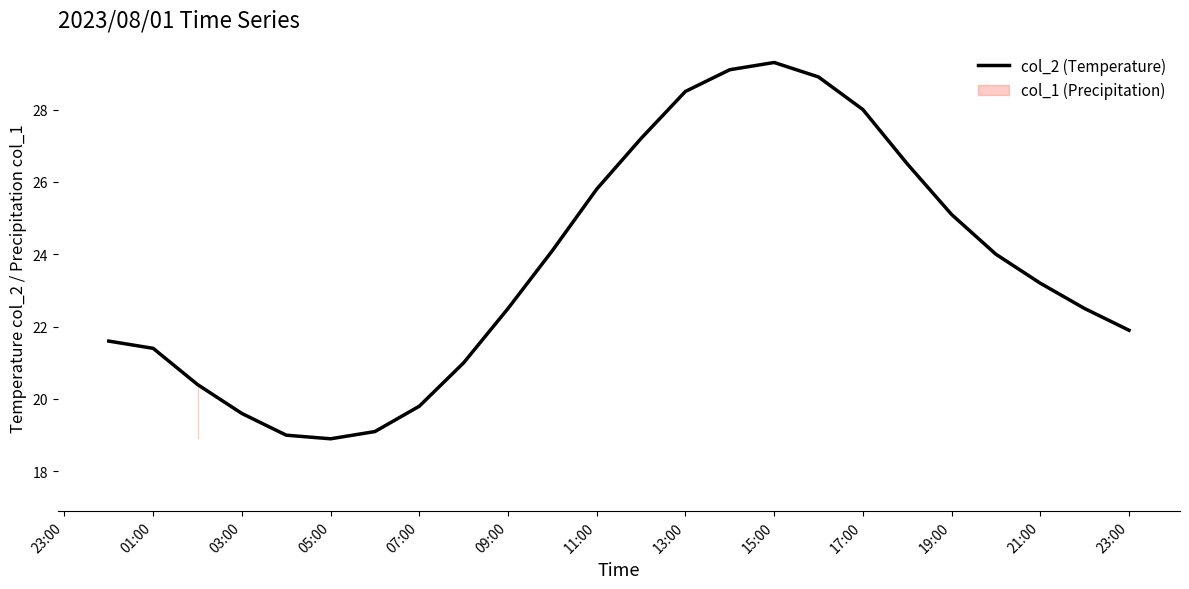

True or false: col_2 (Temperature) has a value of 28.5 at 13:00.

True